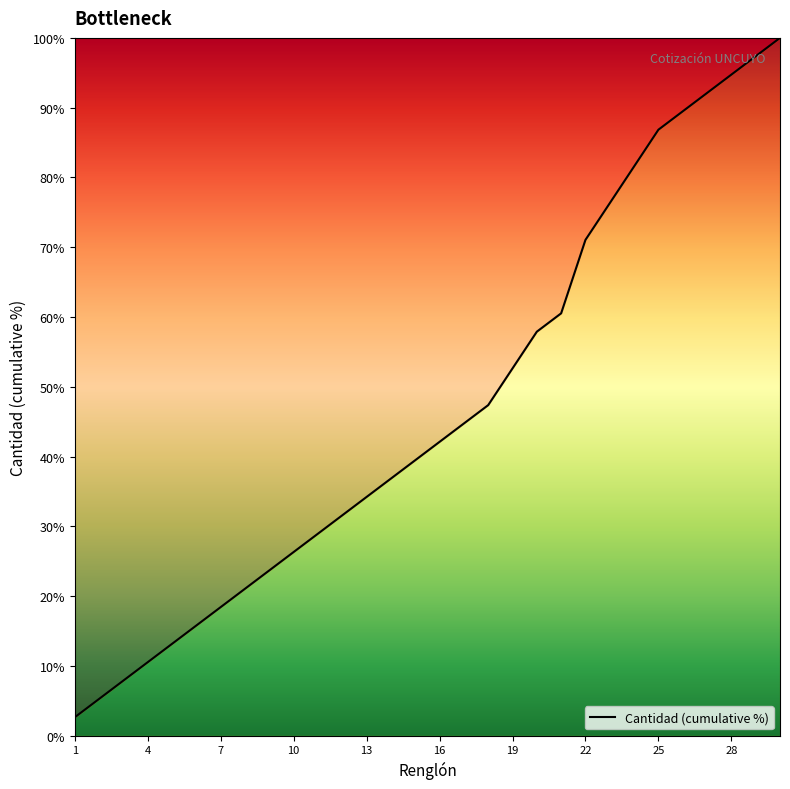

What is the smallest value displayed?

2.6